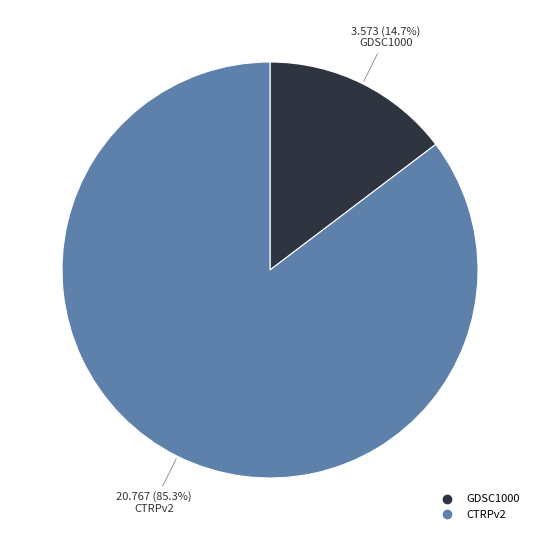

How many segments does this pie chart have?

2